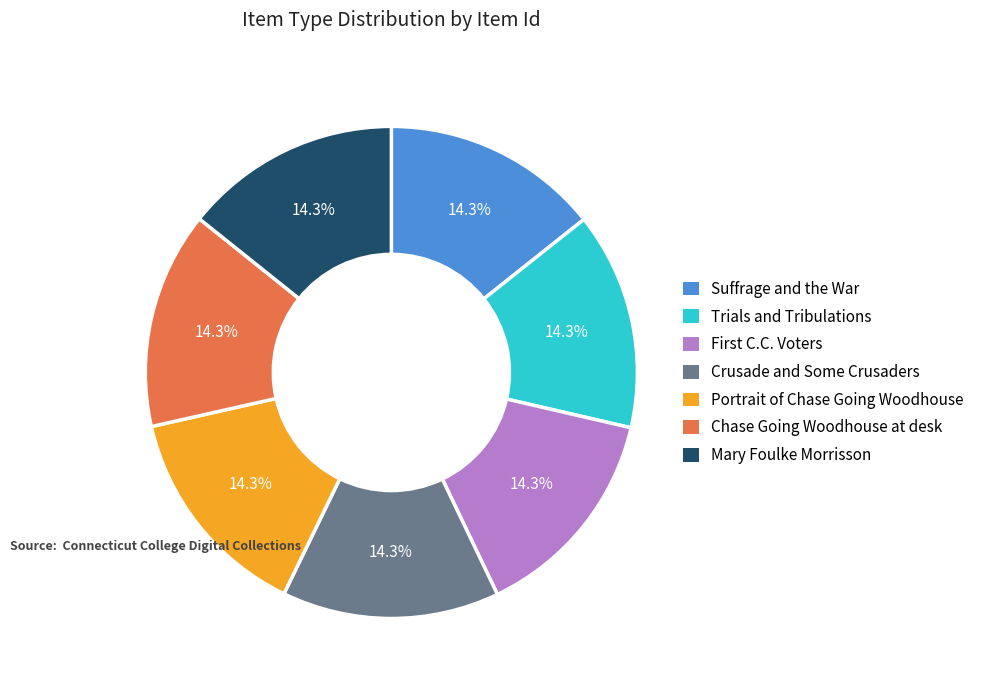

How many slices are in this pie chart?

7